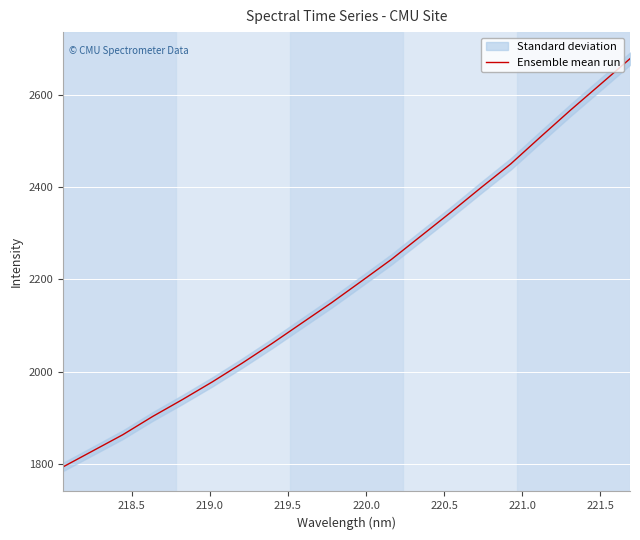

What is the difference between the second highest and minimum values?

827.8